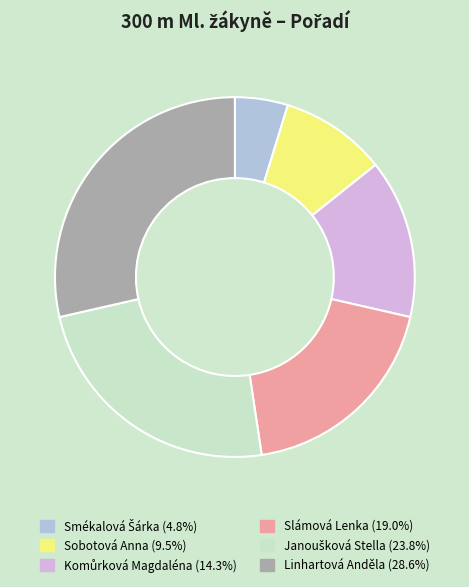

Approximately how many times larger is the value at Slámová Lenka compared to Sobotová Anna?

2.0